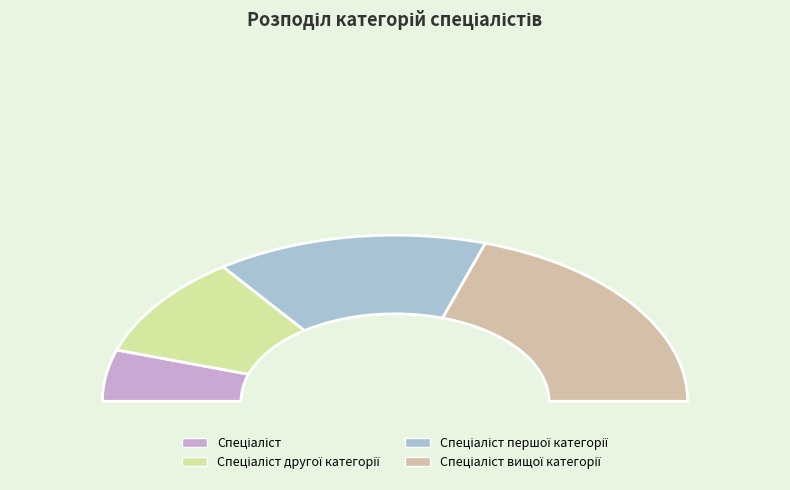

Rank the categories by value from lowest to highest.

Спеціаліст, Спеціаліст другої категорії, Спеціаліст першої категорії, Спеціаліст вищої категорії